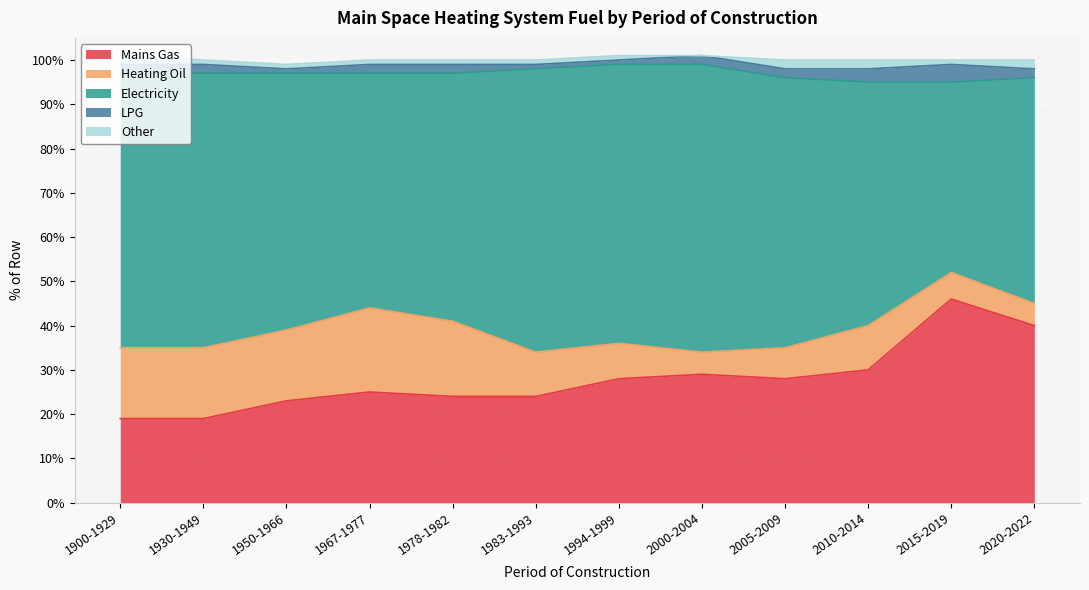

Which has a higher value, 1967-1977 or 2015-2019?

2015-2019